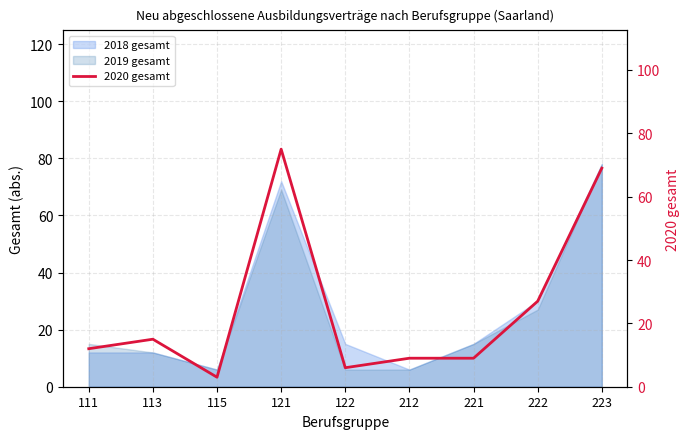

How many values are below 12?

4